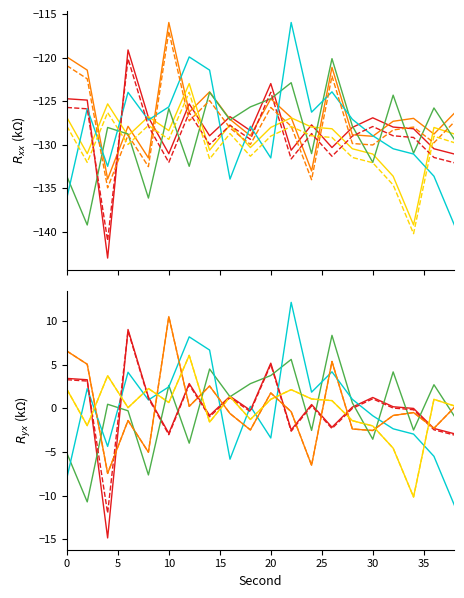

In t=1min, how many points are lower than both neighbors (excluding endpoints)?

7